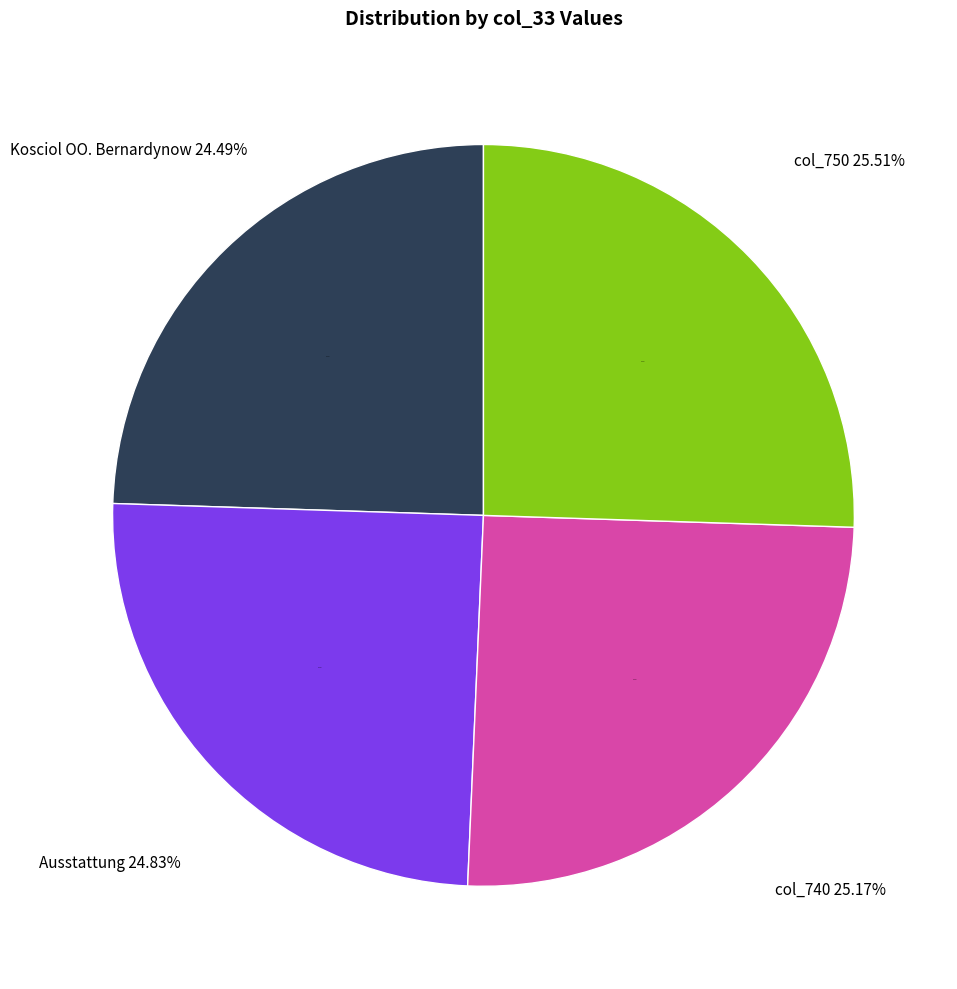

The col_740 slice represents 25% of the pie. True or false?

True